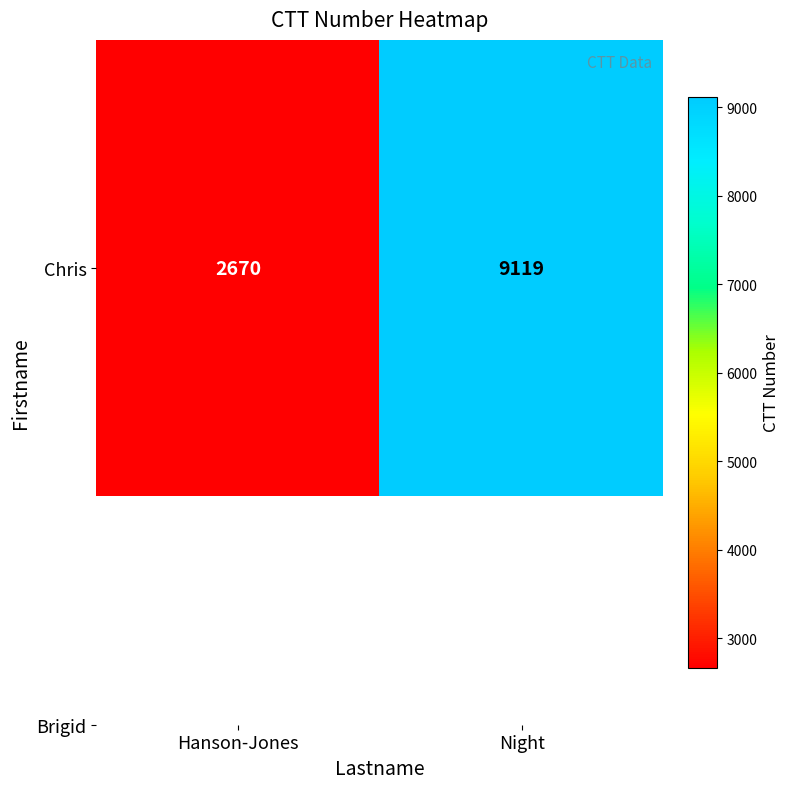

Rank the categories by value from lowest to highest.

Hanson-Jones, Night